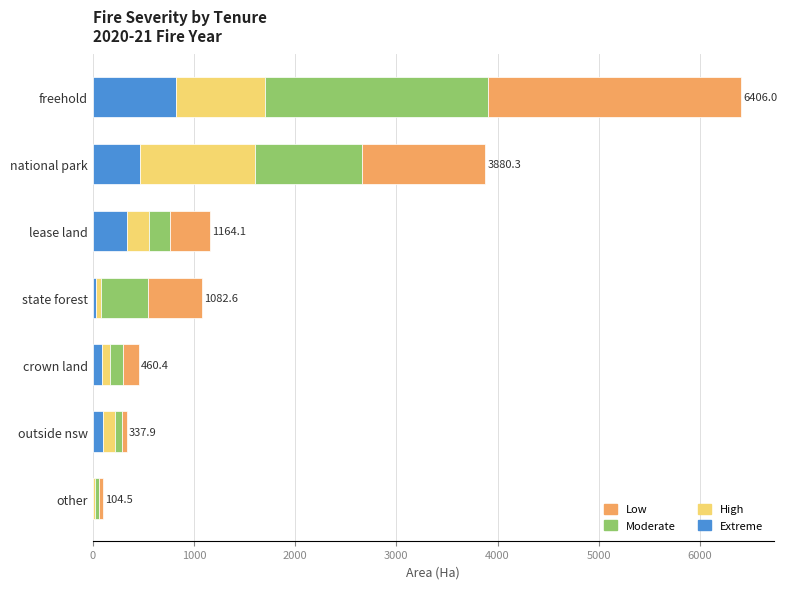

How many distinct data groups are displayed?

4